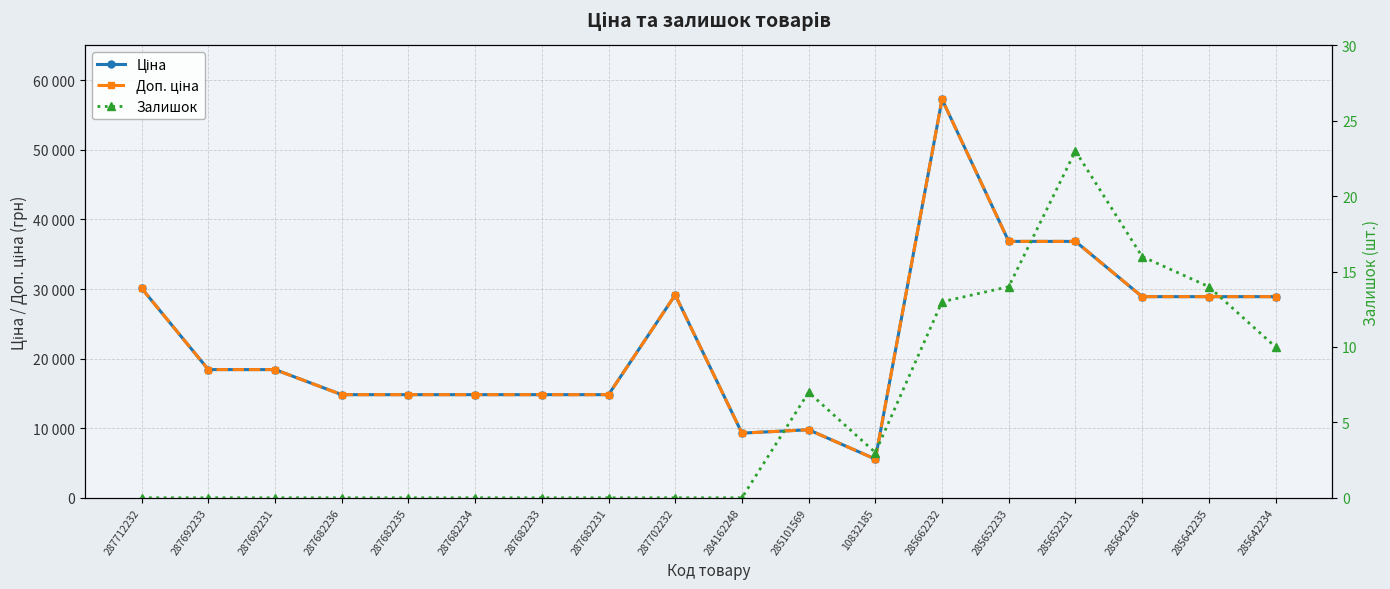

At which label does Доп. ціна first exceed 18420?

287712232